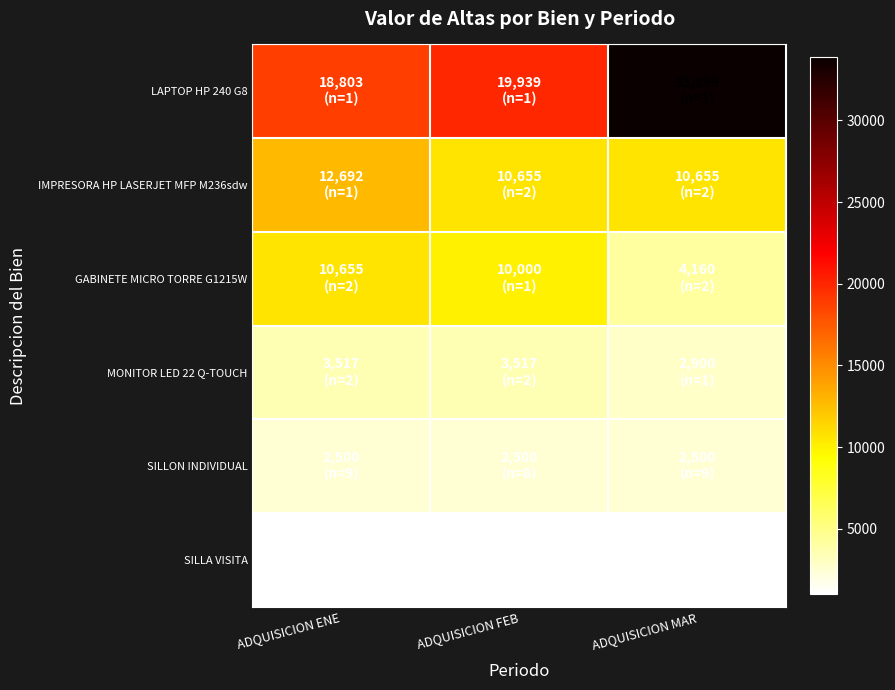

Which series has the largest range (max minus min)?

LAPTOP HP 240 G8